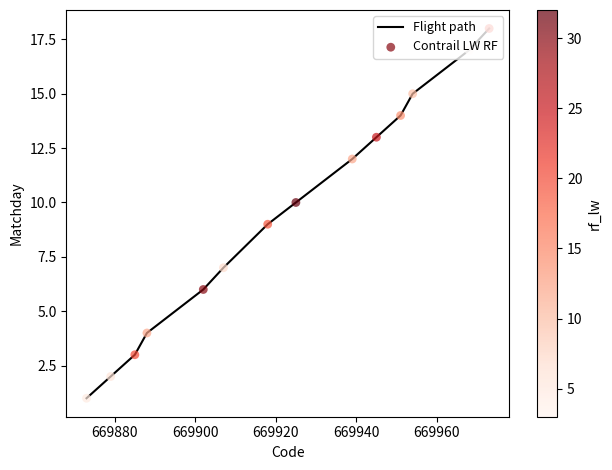

What is the greatest value displayed?

18